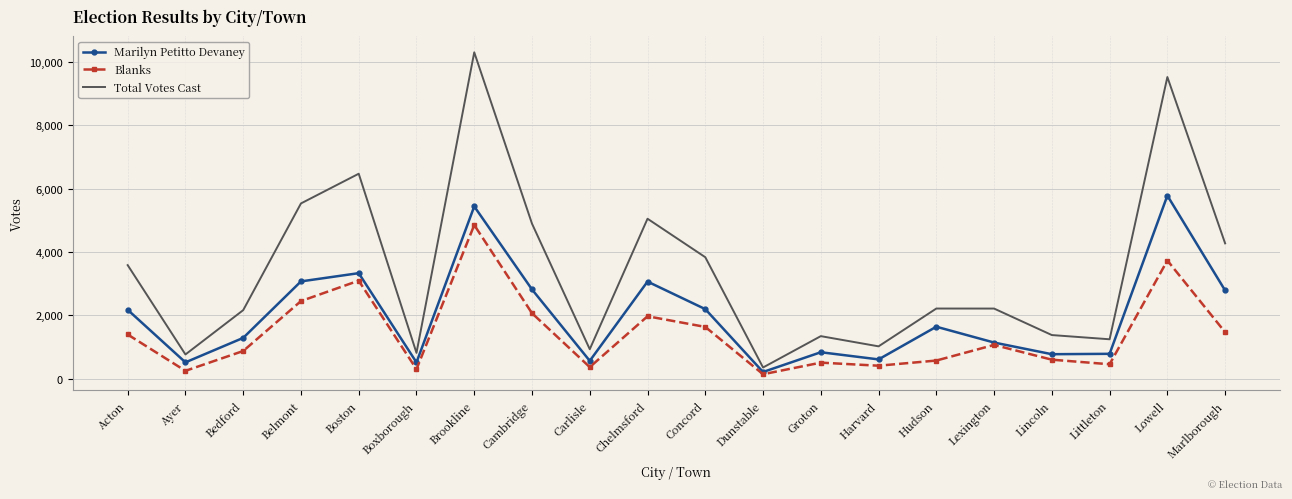

How many interior local valleys does the Blanks series have?

6